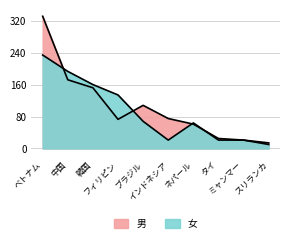

What is the minimum value for 女?

10